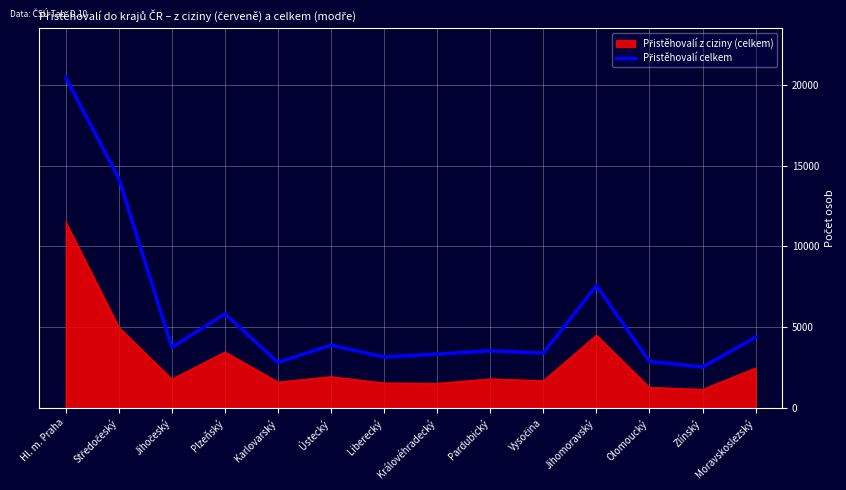

What is the maximum value shown in the chart?

20433